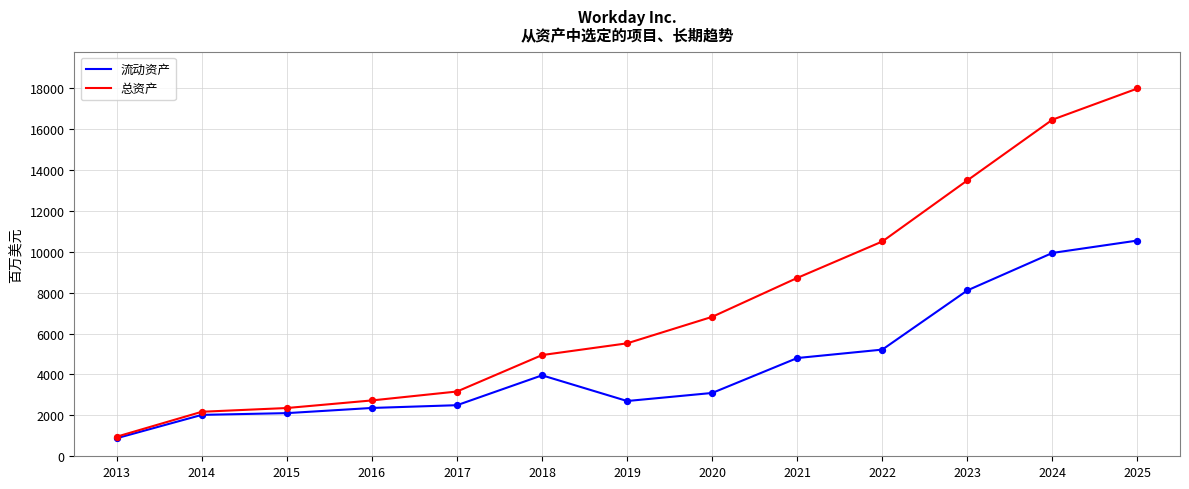

Is the value of 总资产 at 2015 greater than the value of 流动资产 at 2018?

No